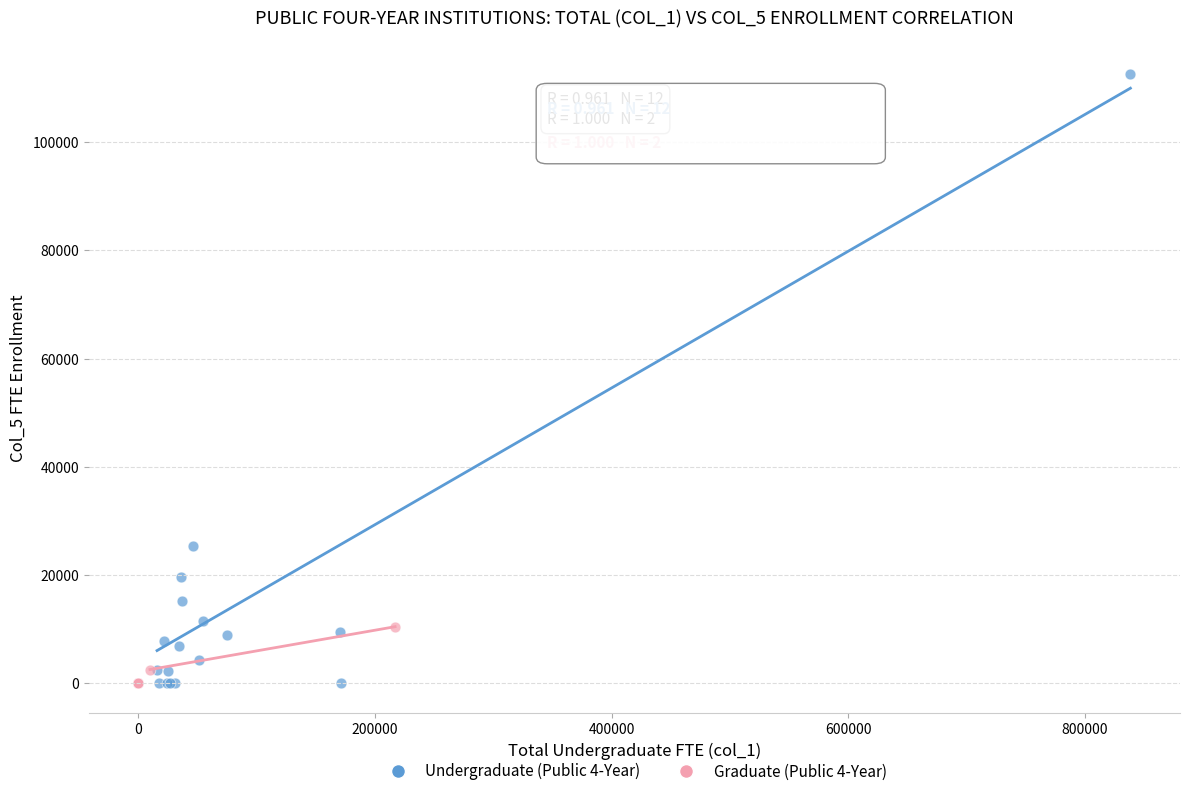

Which series contains the highest Y value?

Undergraduate (Public 4-Year)